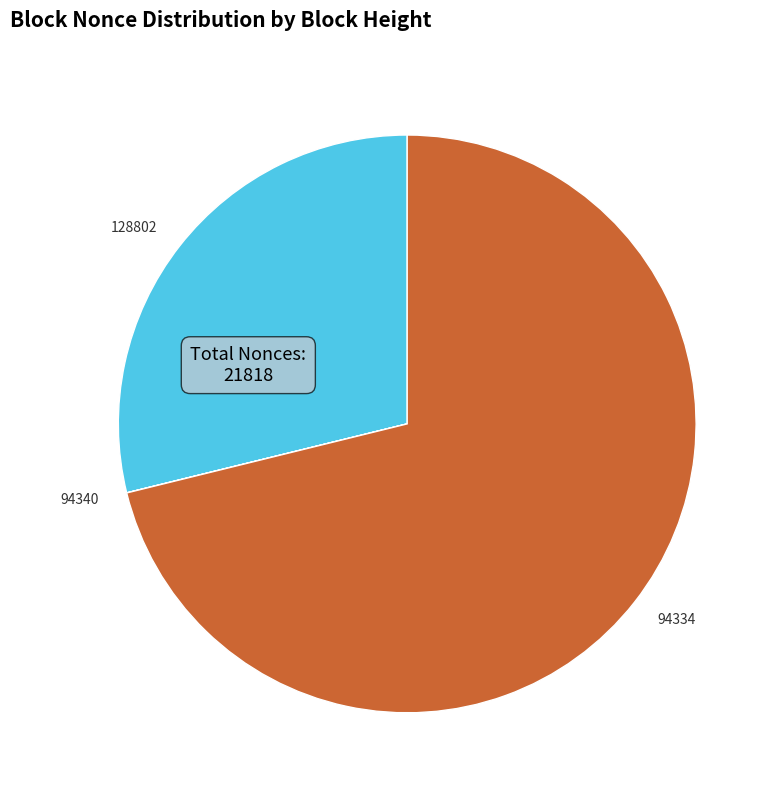

Between 128802 and 94334, which is larger?

94334